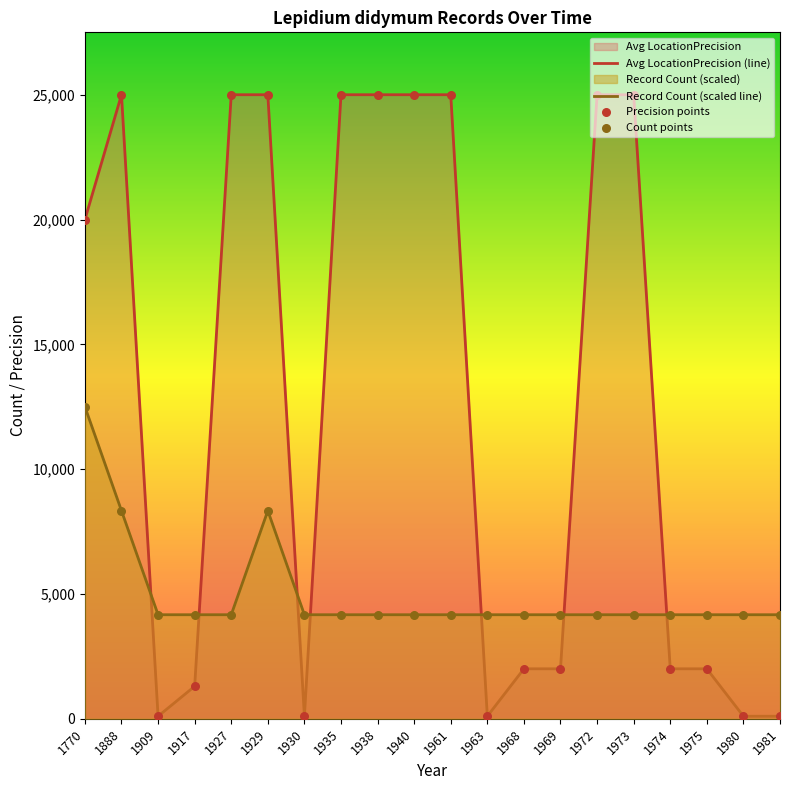

At which category is the sum across all series the highest?

1888